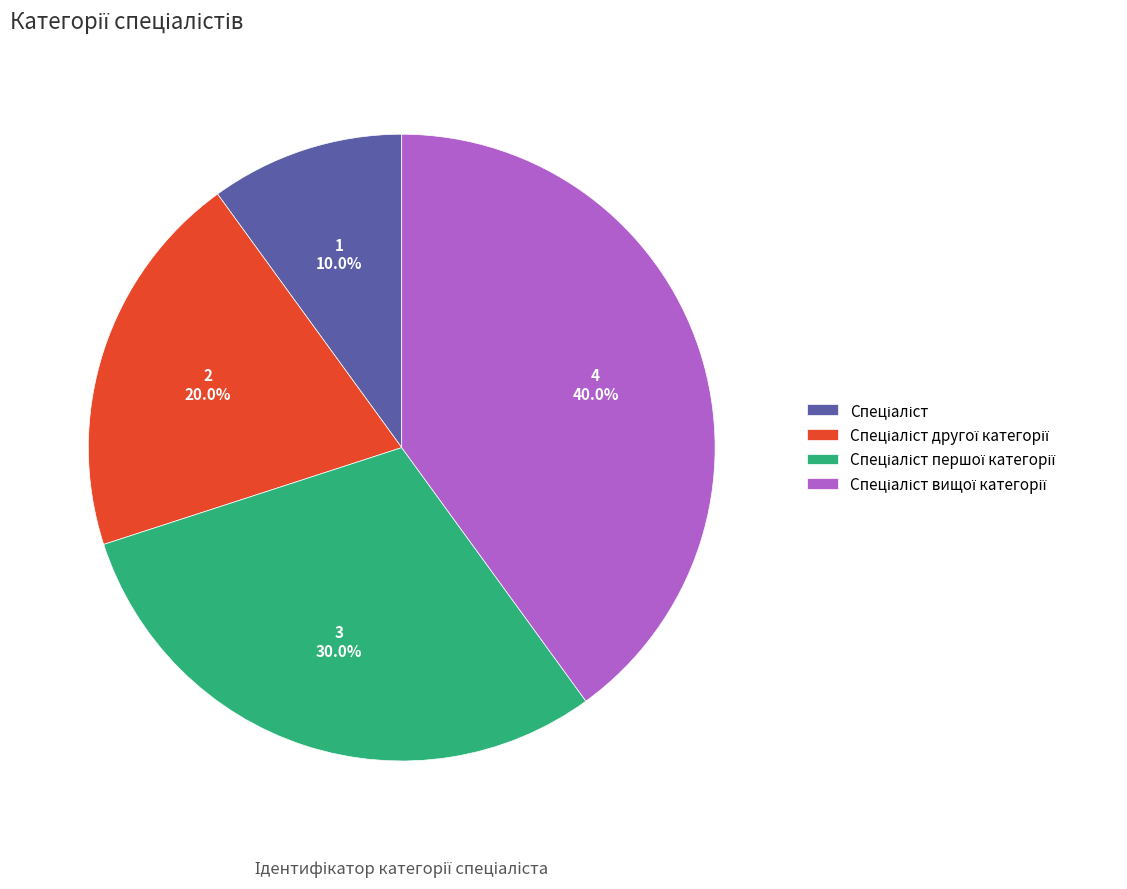

Count the number of slices in the pie.

4